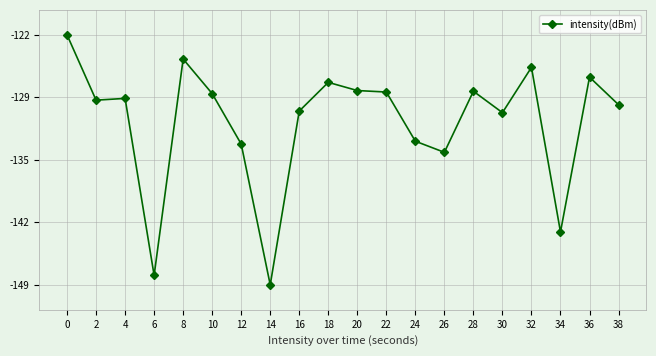

What is the value of the 13th point from the left?

-133.5